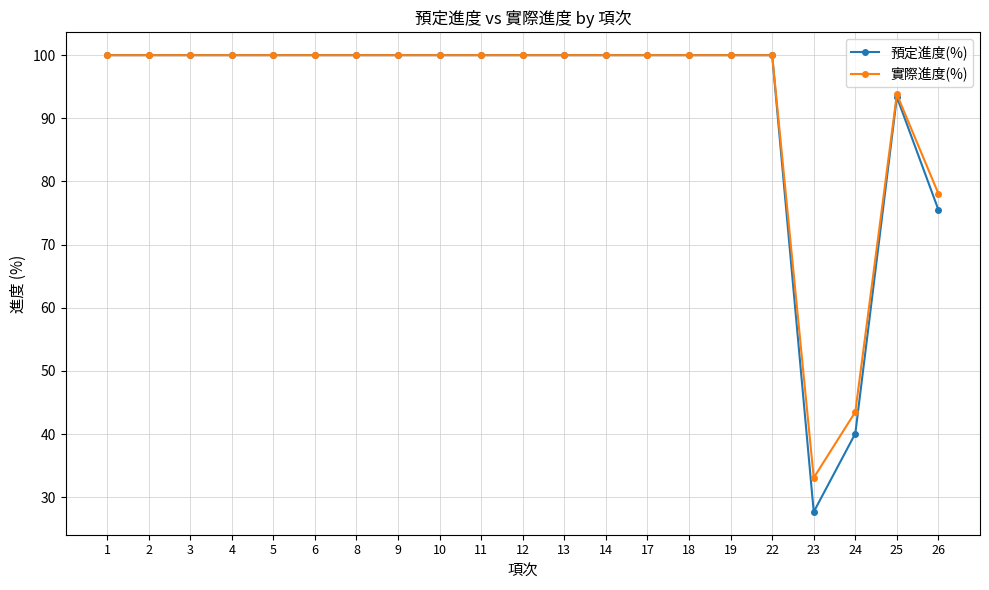

What is the difference between the second highest and minimum values in the 實際進度(%) series?

66.9